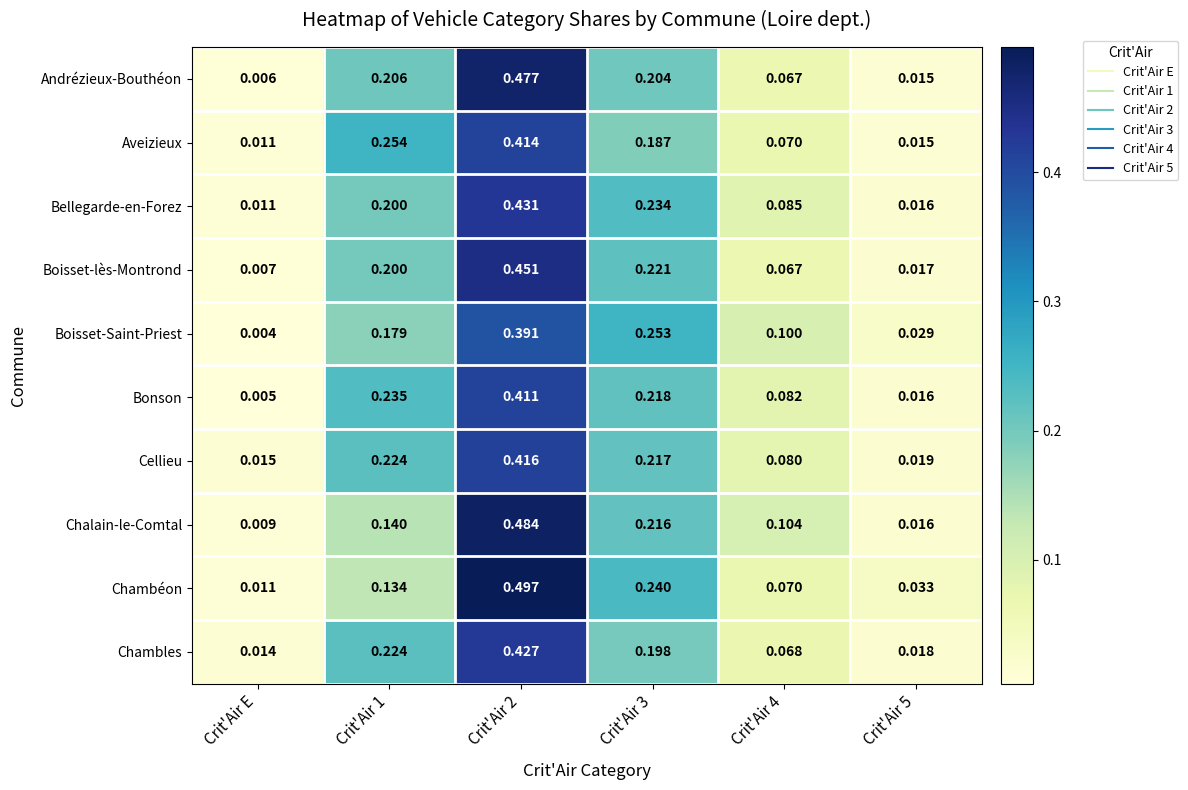

Between Crit'Air 1 and Crit'Air 4, which series saw the biggest shift?

Aveizieux